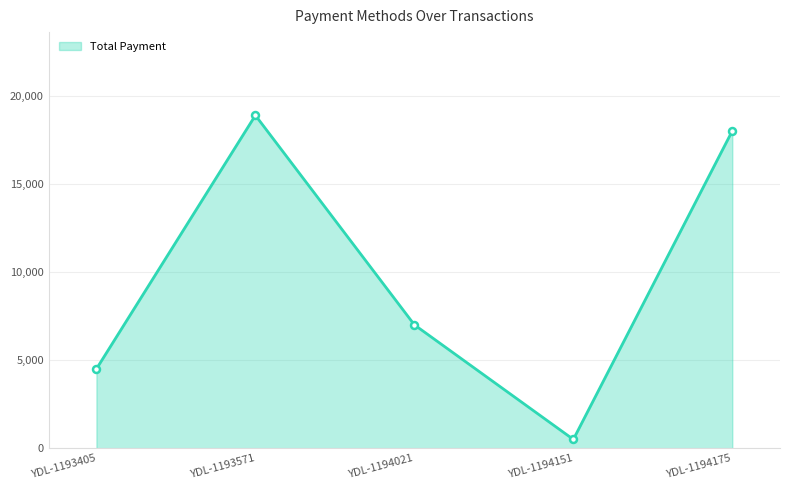

Where is the first local minimum?

YDL-1194151